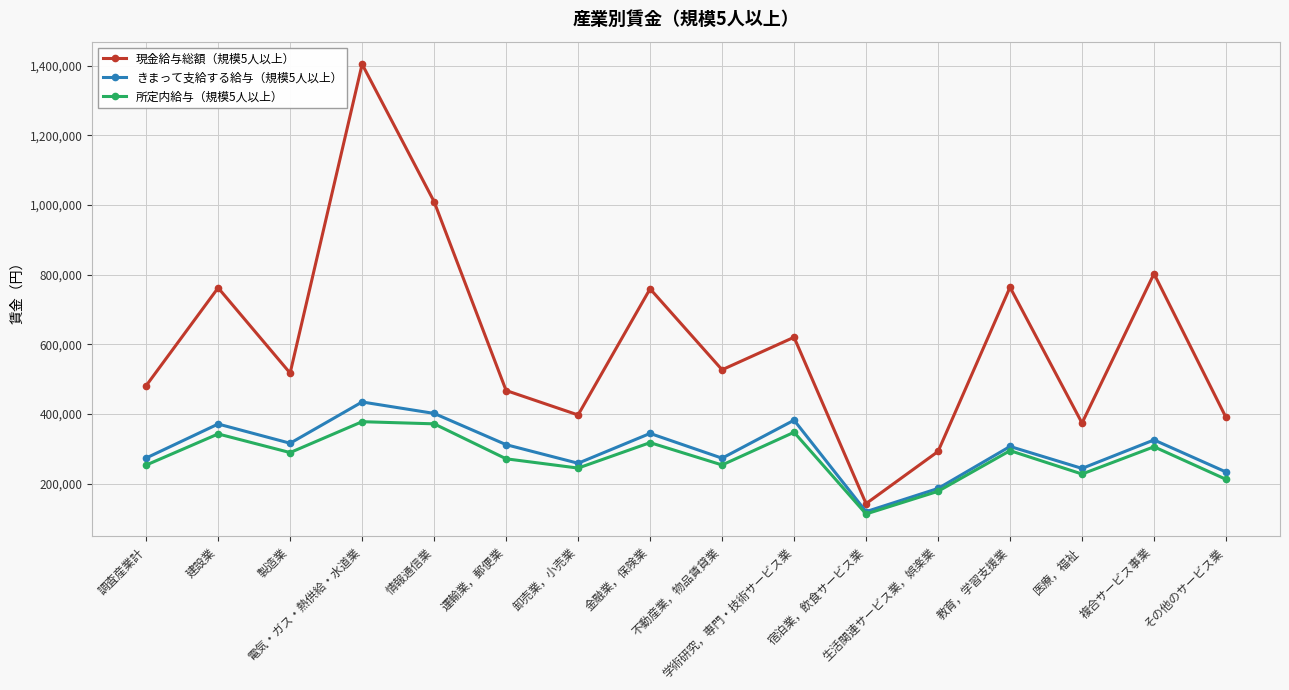

At which label does 現金給与総額（規模5人以上） reach its minimum?

宿泊業，飲食サービス業